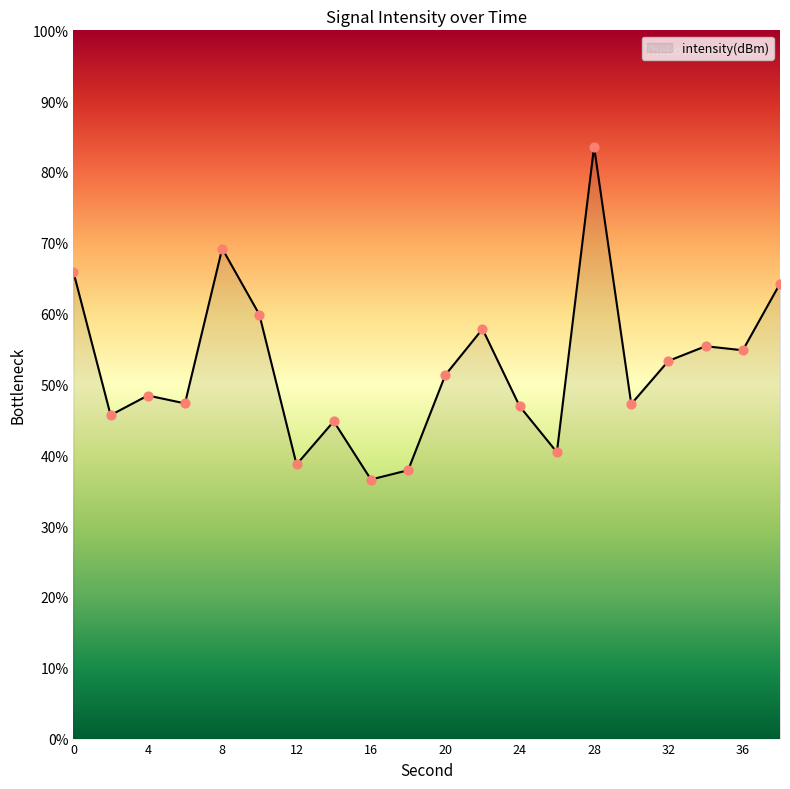

What is the maximum value shown in the chart?

83.6